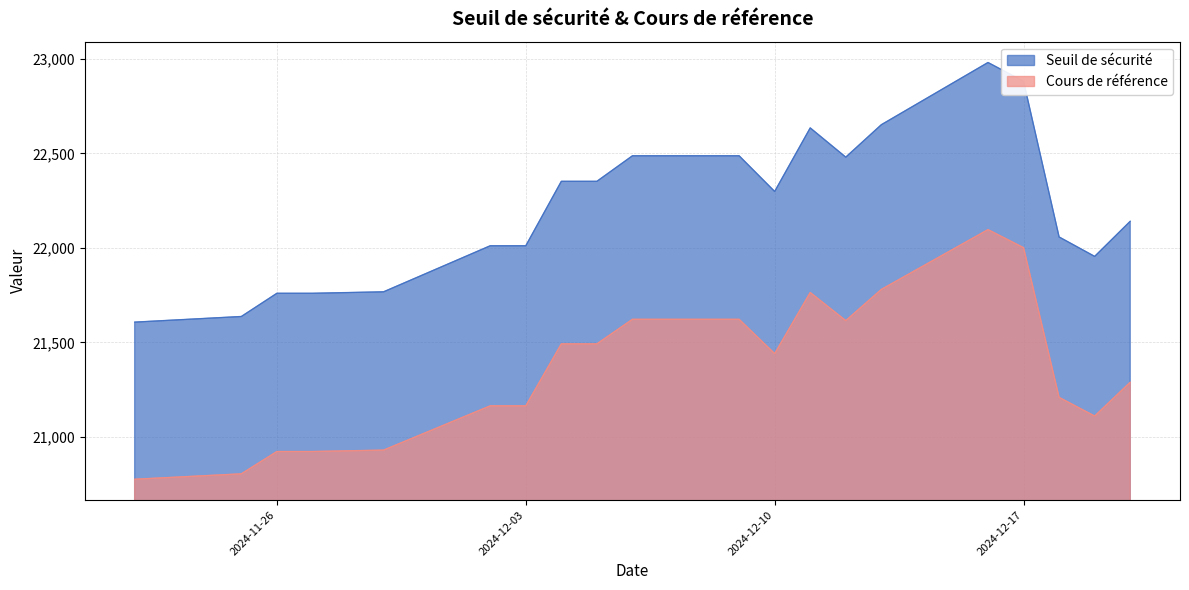

What is the difference between the highest and lowest values at 2024-11-29?

837.2